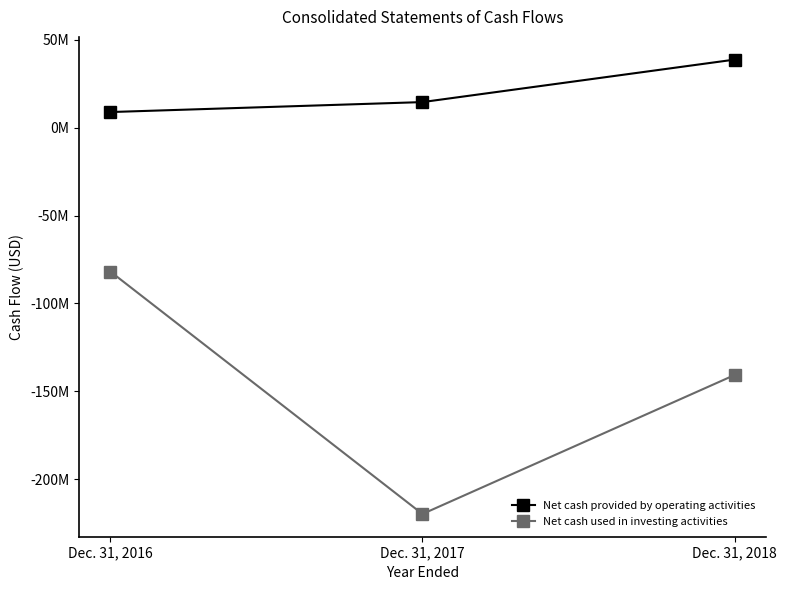

What are all the series names shown in the legend?

Net cash provided by operating activities, Net cash used in investing activities